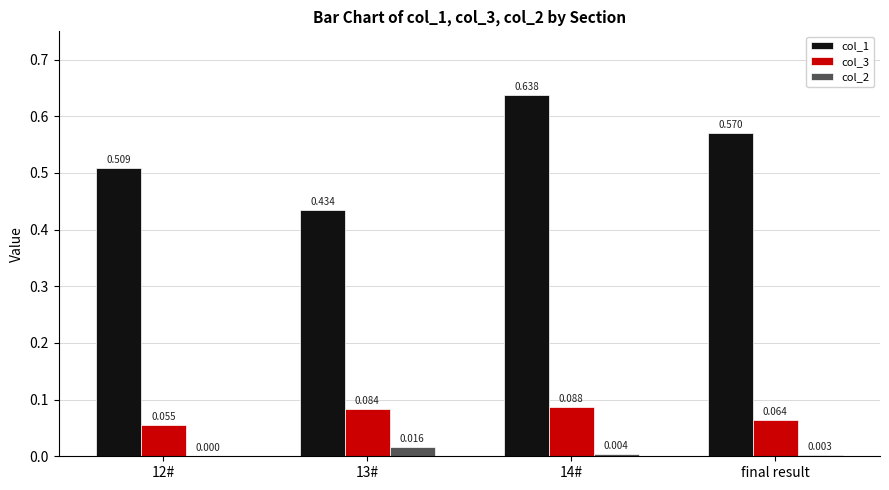

Is the value of col_1 at 13# greater than the value of col_2 at 13#?

Yes